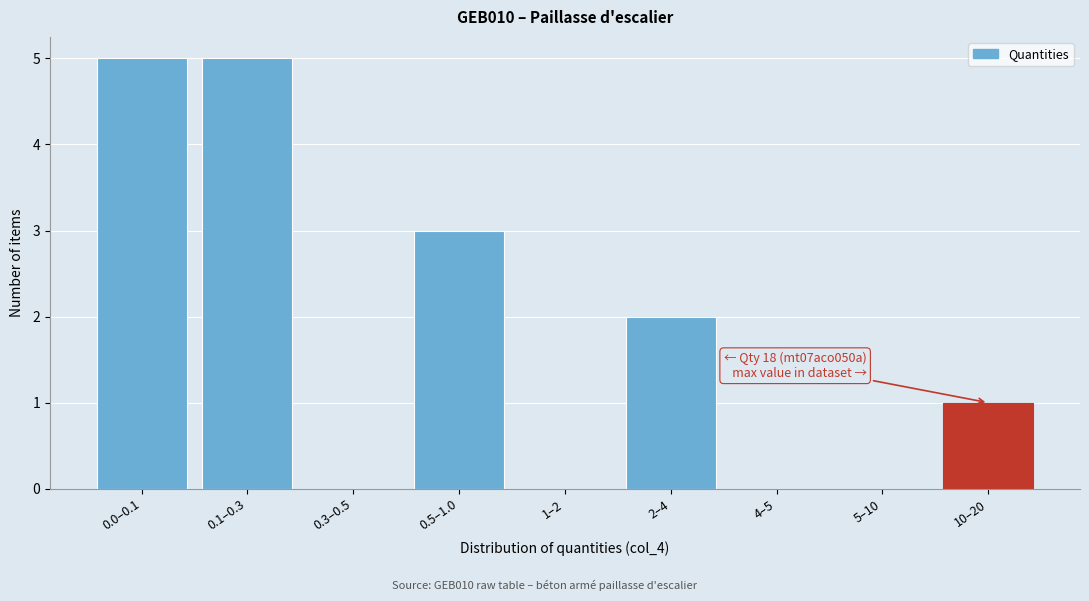

Reading left to right, list all the values displayed in this chart.

0.0–0.1=5	0.1–0.3=5	0.3–0.5=0	0.5–1.0=3	1–2=0	2–4=2	4–5=0	5–10=0	10–20=1